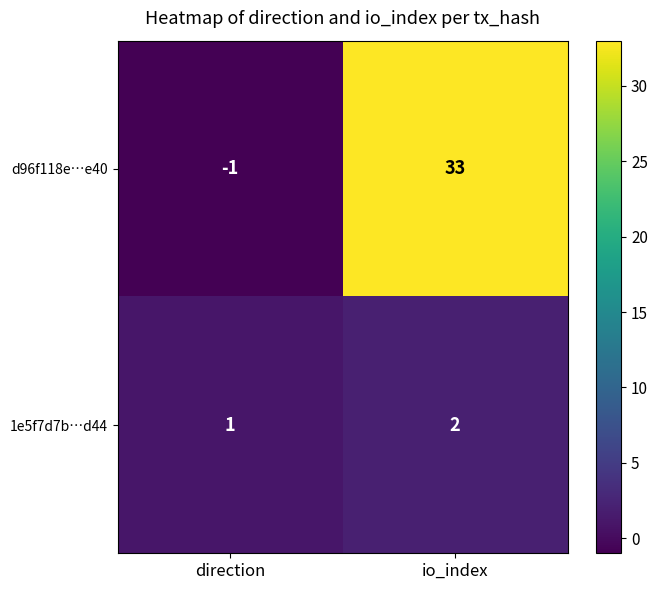

At which label does 1e5f7d7b…d44 reach its peak?

io_index